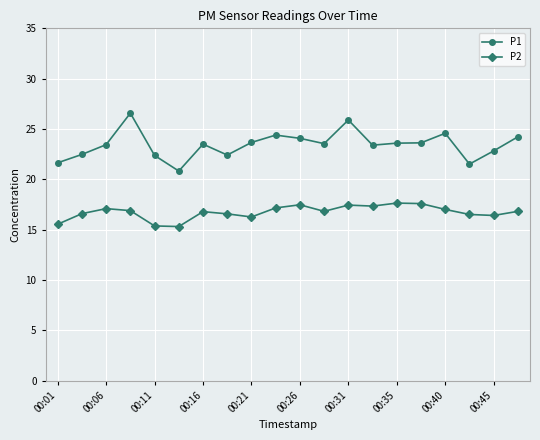

What is the smallest value displayed?

15.3